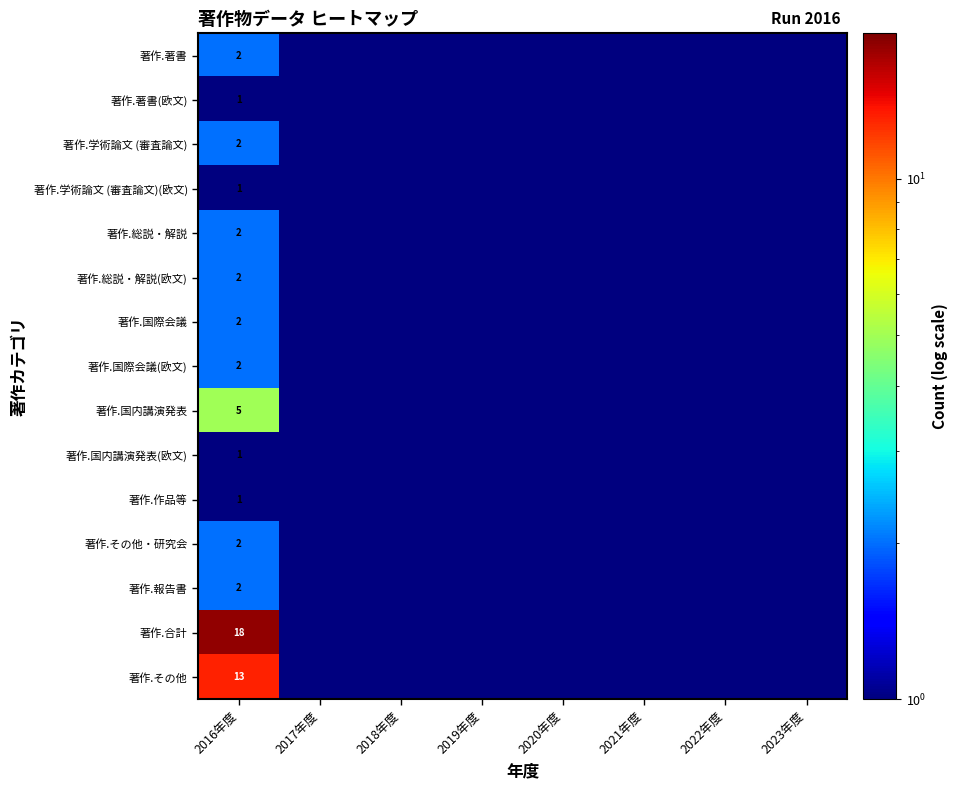

The value of 著作.報告書 at 2016年度 is 0.5. True or false?

False